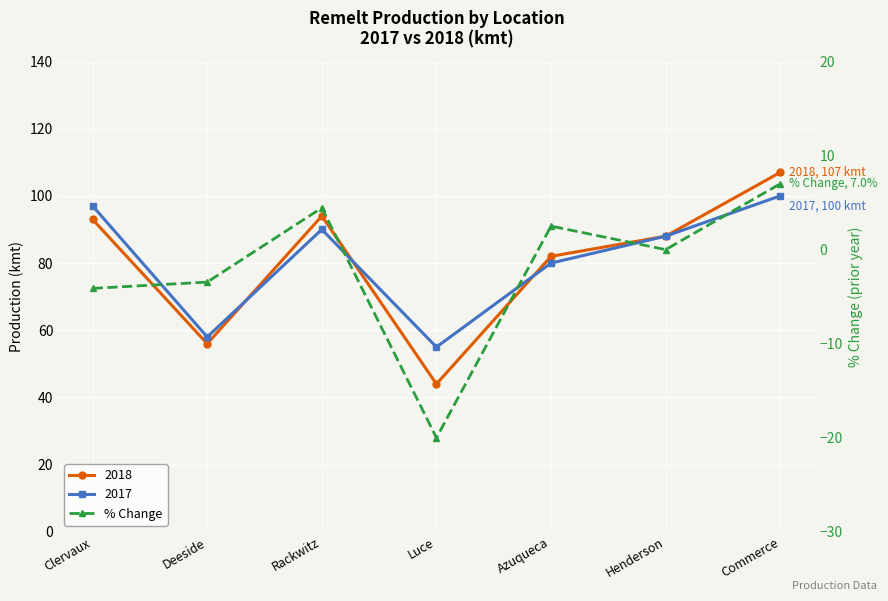

How many positive values are there?

3